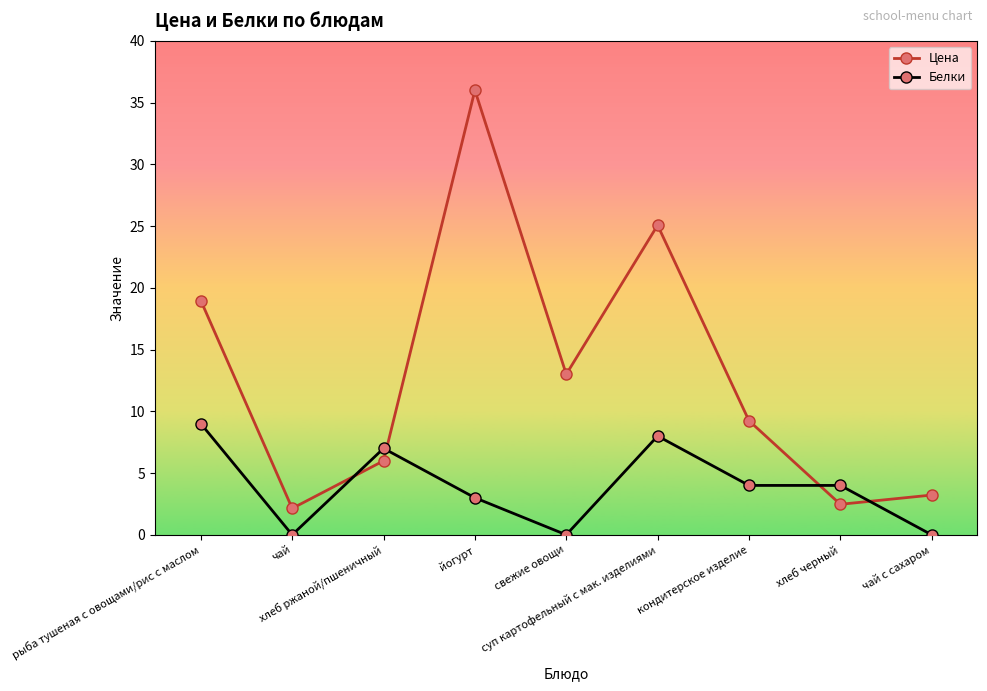

The value of Белки at чай is 3.4. True or false?

False